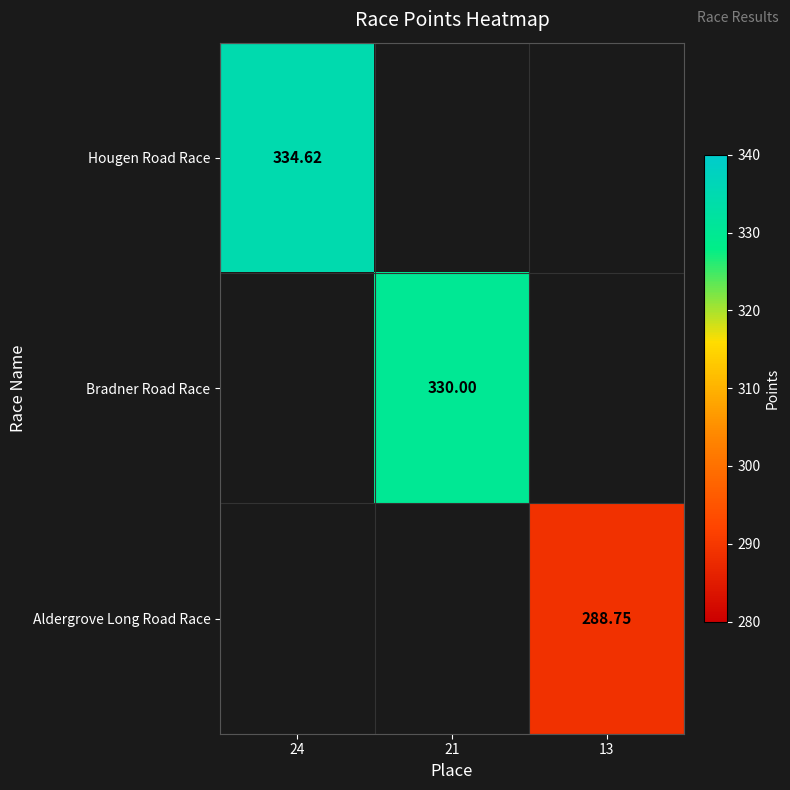

How many values in Aldergrove Long Road Race are above zero?

1